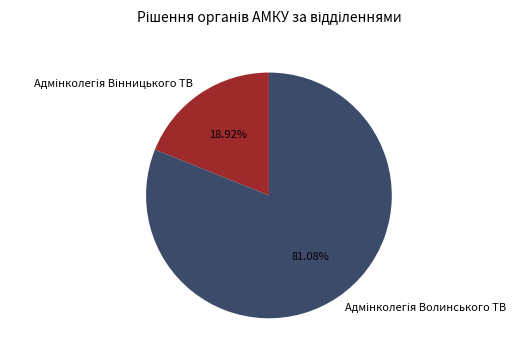

Is there any slice that represents more than half of the pie?

Yes